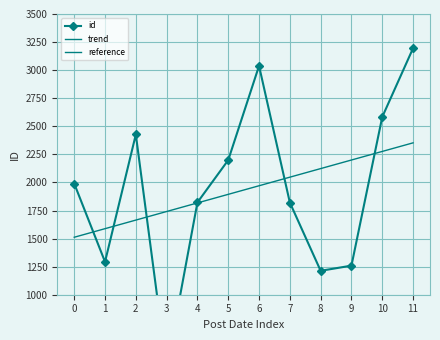

True or false: id has a value of 3195.0 at 11.

True